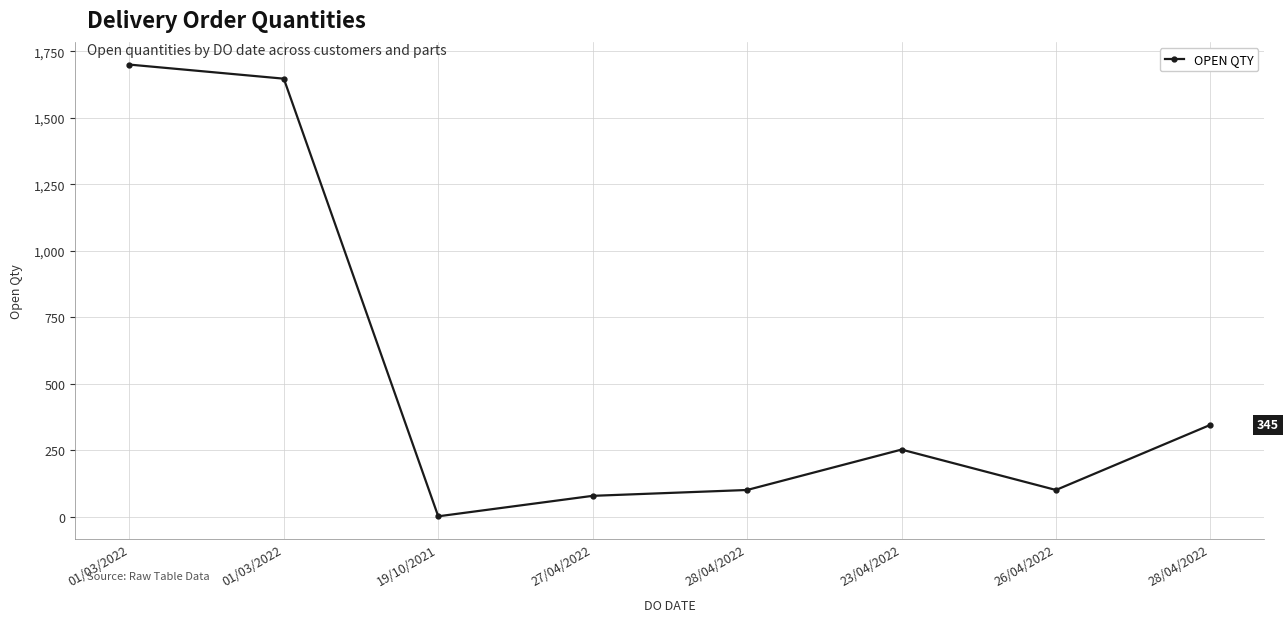

What is the difference between the maximum and minimum values?

1699